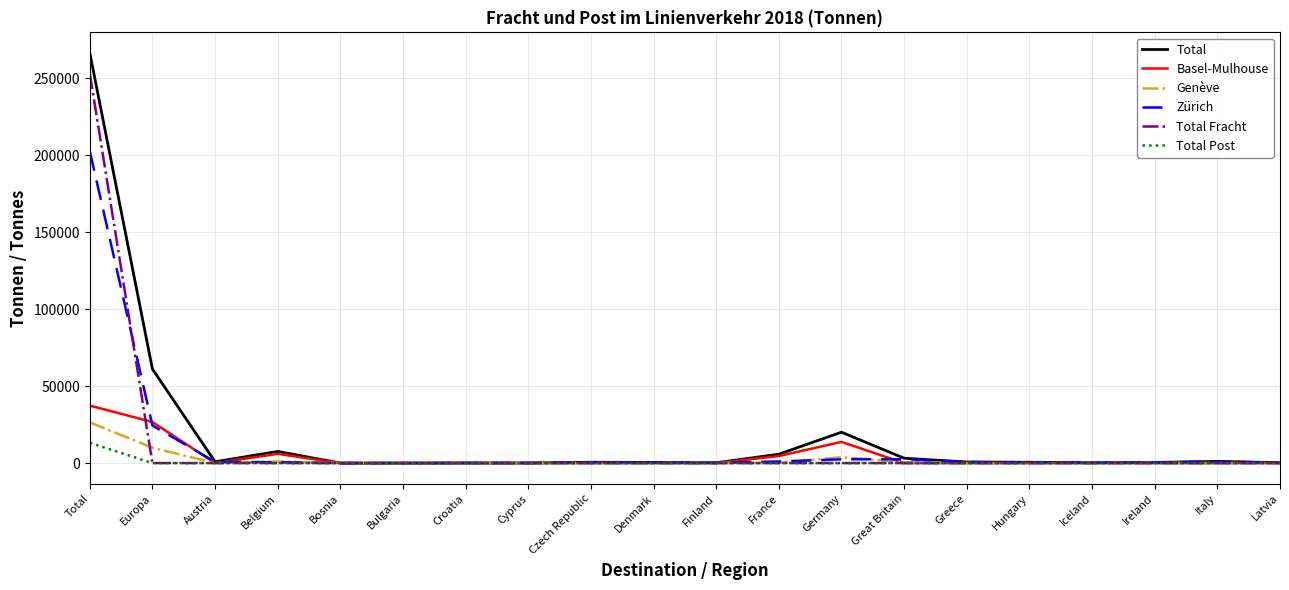

Is the value of Genève at Cyprus greater than the value of Total Post at Total?

No